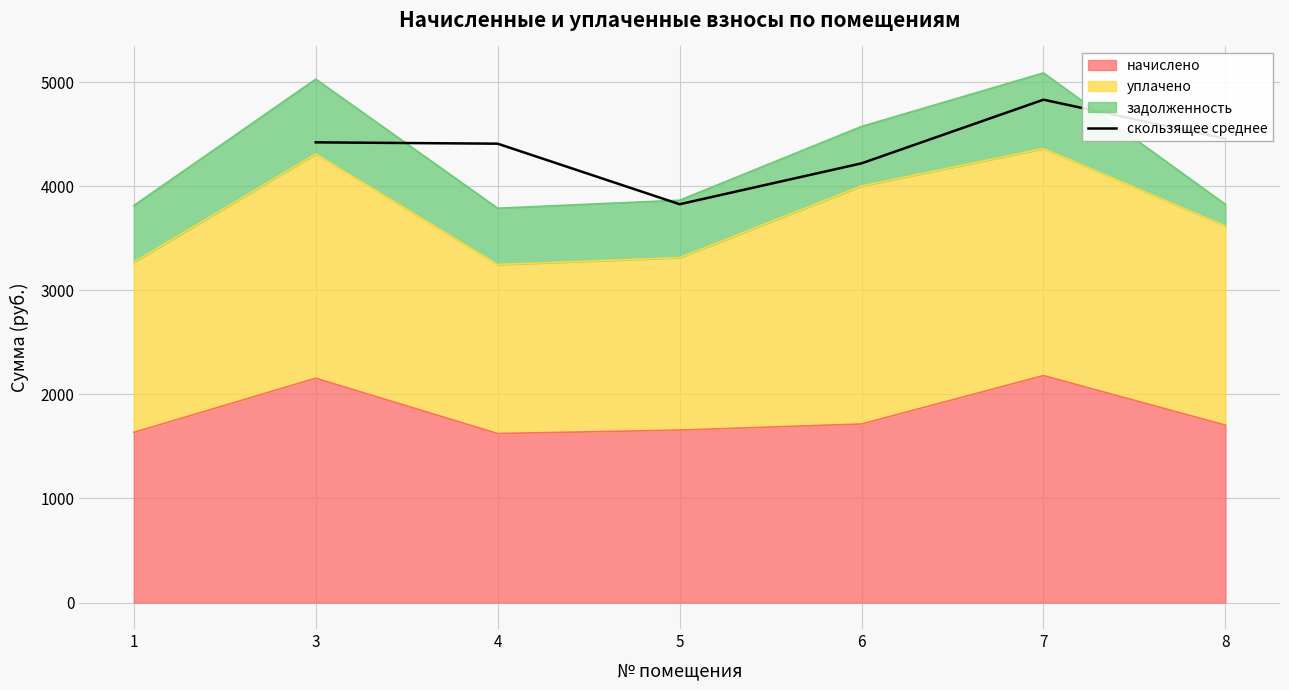

The value of скользящее среднее at 4 is 4409.6. True or false?

True